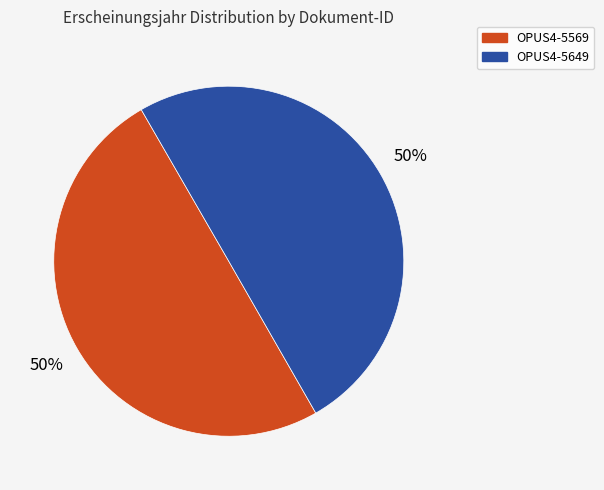

Combined, do OPUS4-5569 and OPUS4-5649 account for over 50%?

Yes